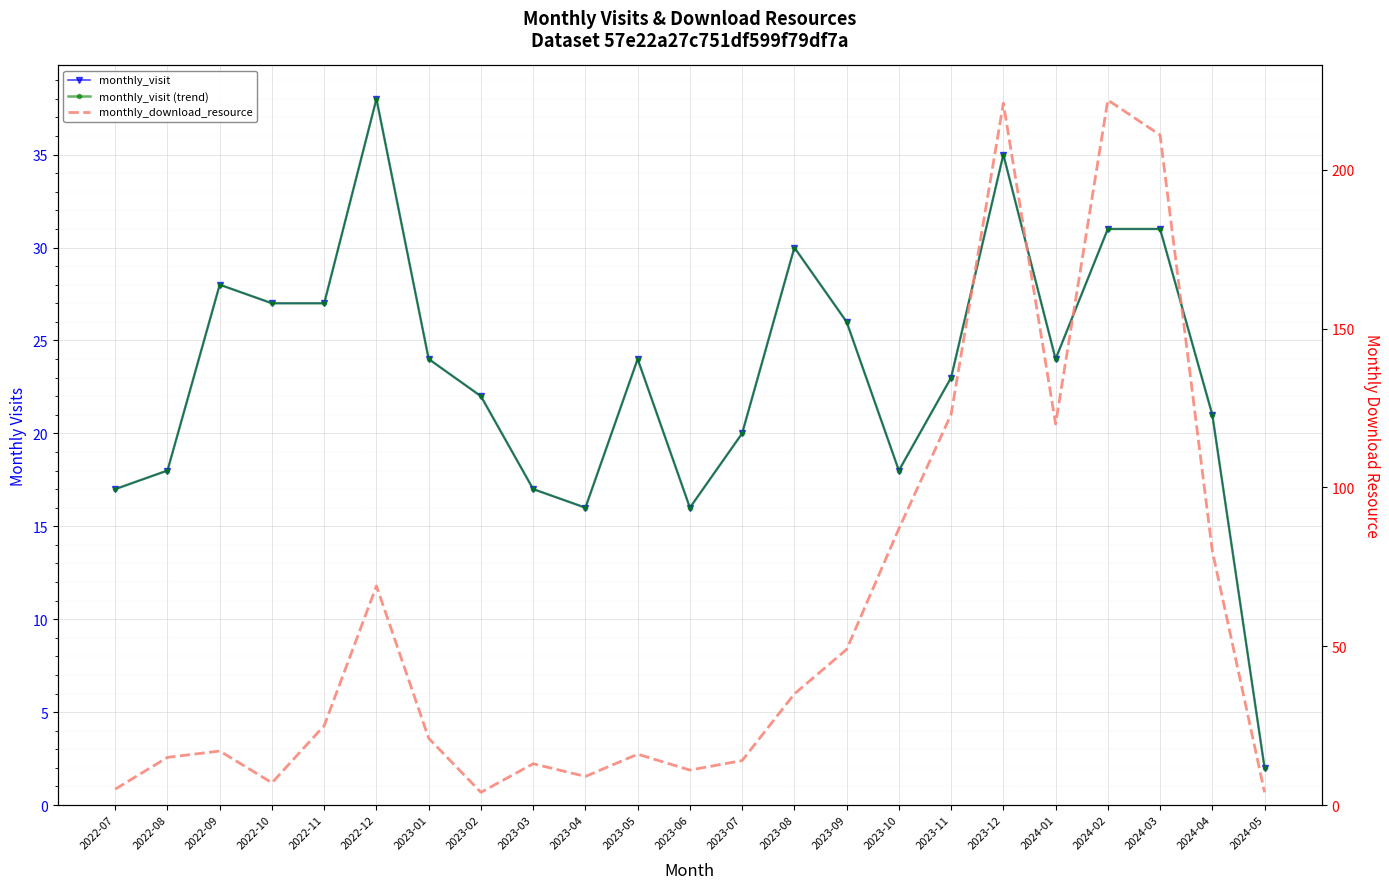

Reading left to right, what are all the values shown in this chart?

monthly_visit: 2022-07=17	2022-08=18	2022-09=28	2022-10=27	2022-11=27	2022-12=38	2023-01=24	2023-02=22	2023-03=17	2023-04=16	2023-05=24	2023-06=16	2023-07=20	2023-08=30	2023-09=26	2023-10=18	2023-11=23	2023-12=35	2024-01=24	2024-02=31	2024-03=31	2024-04=21	2024-05=2
monthly_visit (trend): 2022-07=17	2022-08=18	2022-09=28	2022-10=27	2022-11=27	2022-12=38	2023-01=24	2023-02=22	2023-03=17	2023-04=16	2023-05=24	2023-06=16	2023-07=20	2023-08=30	2023-09=26	2023-10=18	2023-11=23	2023-12=35	2024-01=24	2024-02=31	2024-03=31	2024-04=21	2024-05=2
monthly_download_resource: 2022-07=5	2022-08=15	2022-09=17	2022-10=7	2022-11=25	2022-12=69	2023-01=21	2023-02=4	2023-03=13	2023-04=9	2023-05=16	2023-06=11	2023-07=14	2023-08=35	2023-09=49	2023-10=87	2023-11=123	2023-12=221	2024-01=120	2024-02=222	2024-03=211	2024-04=80	2024-05=4